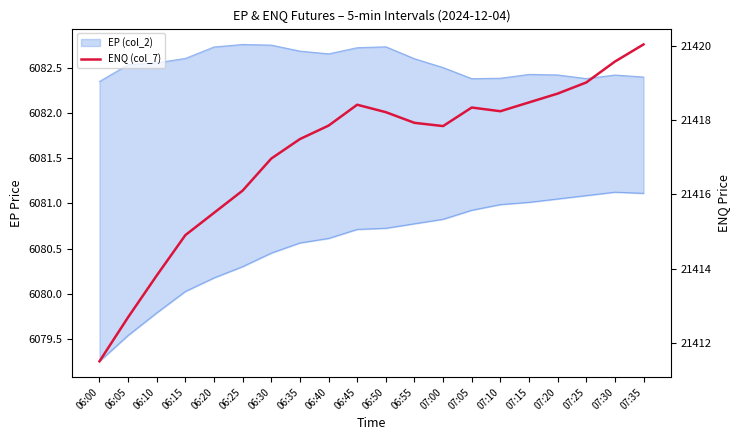

Which has a higher value, 07:35 or 06:55?

07:35